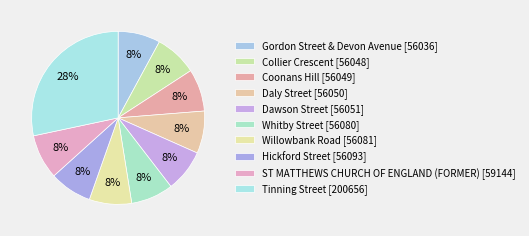

Count the number of slices in the pie.

10